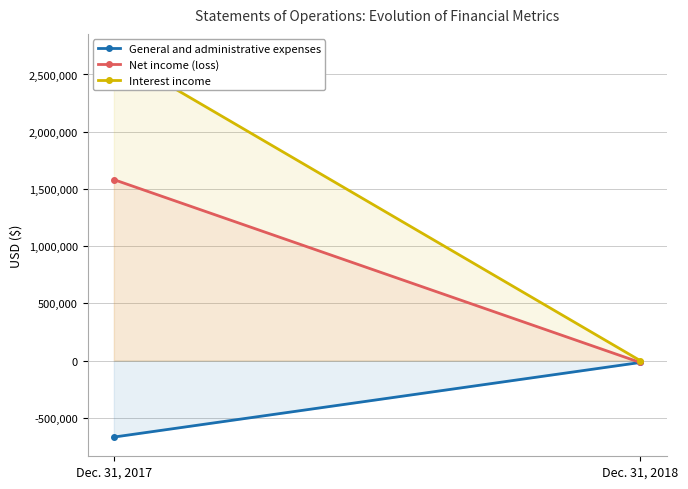

Between Dec. 31, 2017 and Dec. 31, 2018, which is larger?

Dec. 31, 2018